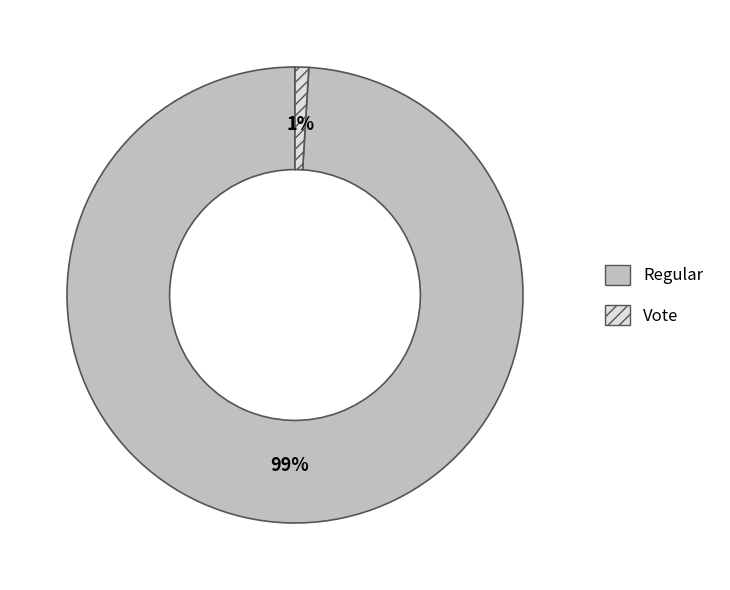

What percentage is the Vote slice, to the nearest percent?

1%